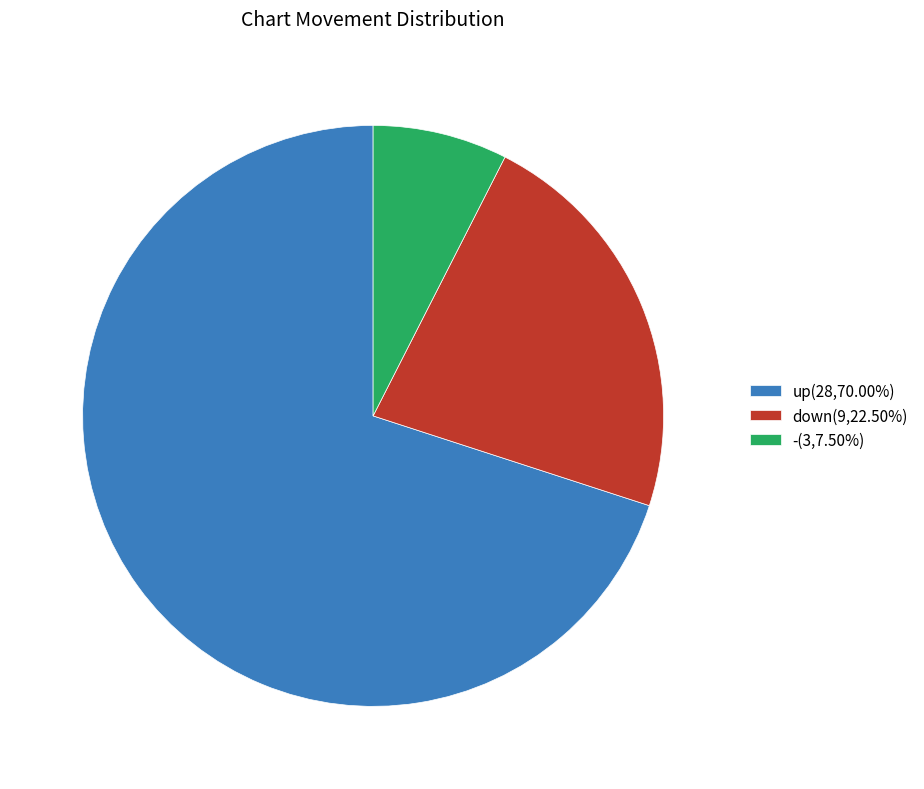

Which category has the biggest portion of the pie?

up